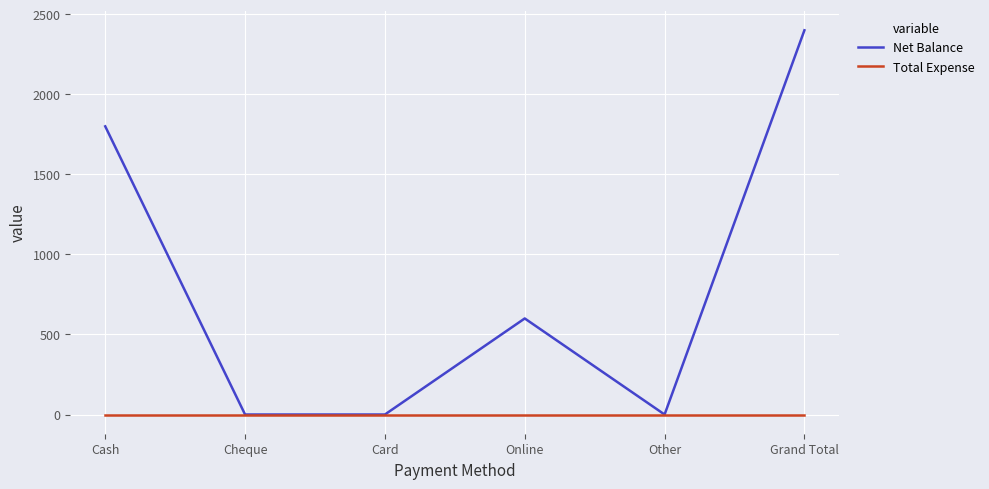

Which label corresponds to the largest value in the chart?

Grand Total